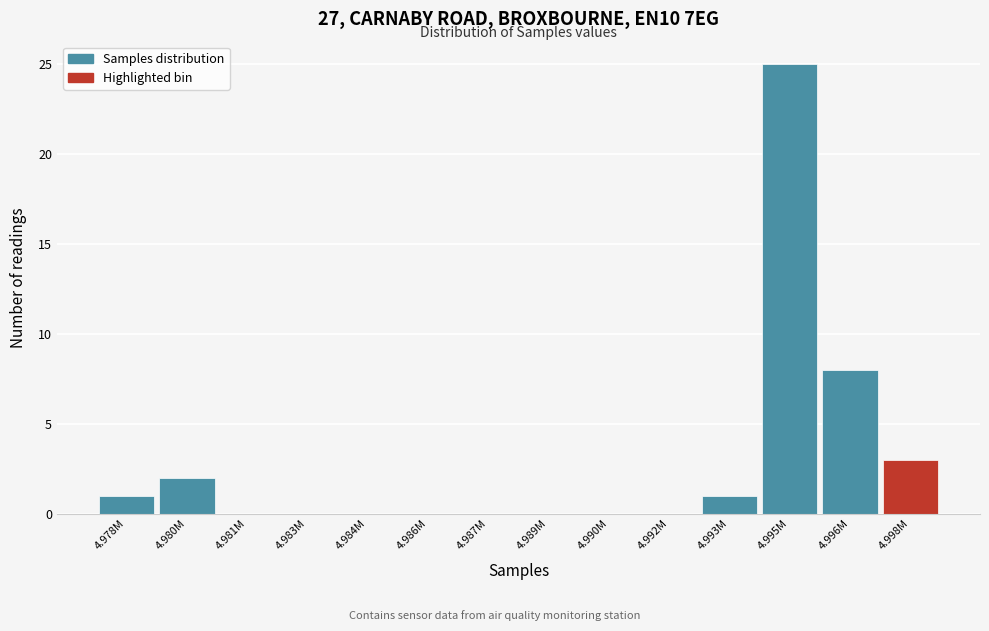

Reading left to right, extract all data points from this chart.

4.978M=1	4.980M=2	4.981M=0	4.983M=0	4.984M=0	4.986M=0	4.987M=0	4.989M=0	4.990M=0	4.992M=0	4.993M=1	4.995M=25	4.996M=8	4.998M=3